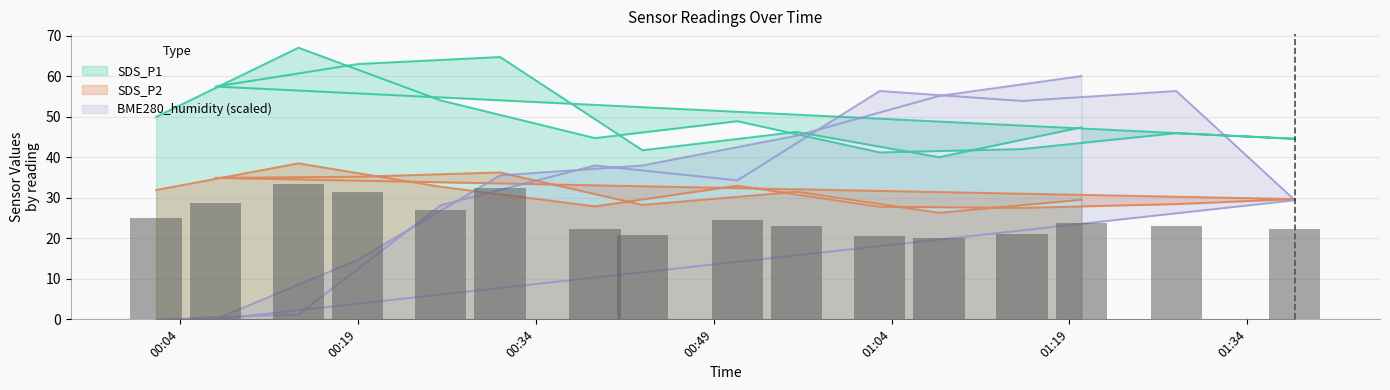

Which has a higher value, 2022/02/17 01:15 or 2022/02/17 01:08?

2022/02/17 01:15